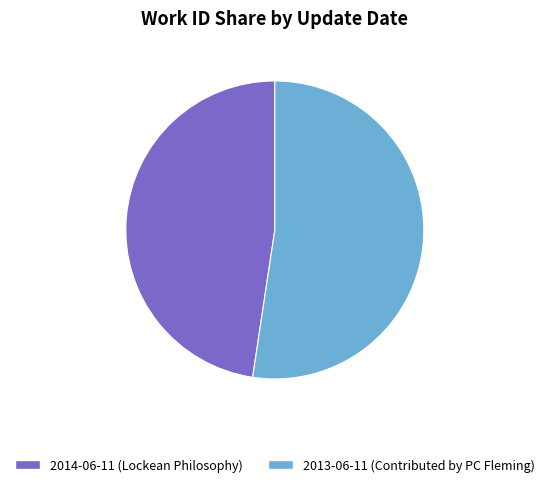

How many slices are in this pie chart?

2